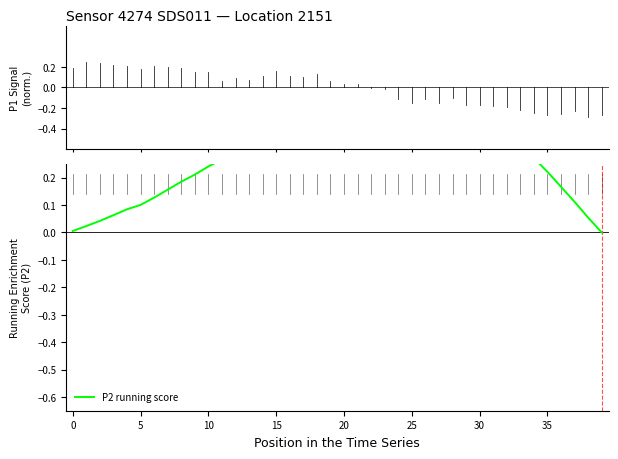

The value at 33 is 0.5. True or false?

False